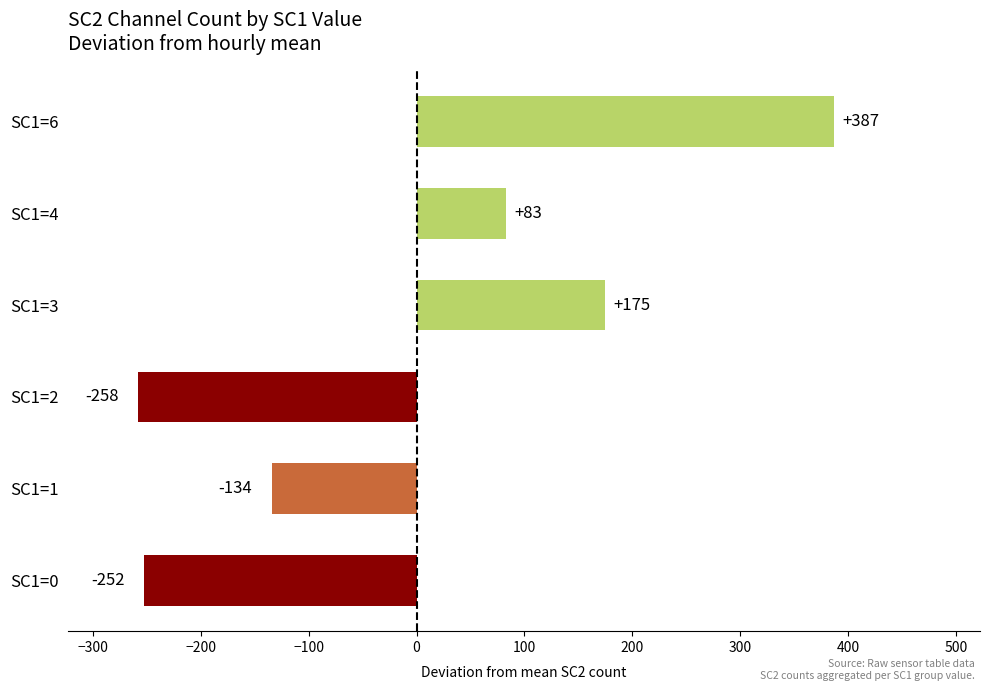

List the labels in order of value, smallest first.

SC1=2, SC1=0, SC1=1, SC1=4, SC1=3, SC1=6